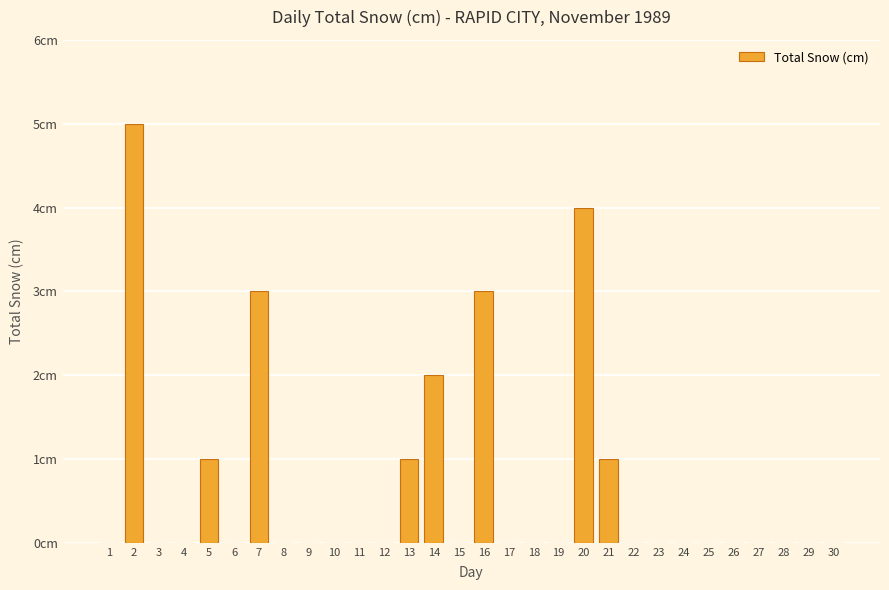

Which label corresponds to the smallest value in the chart?

1